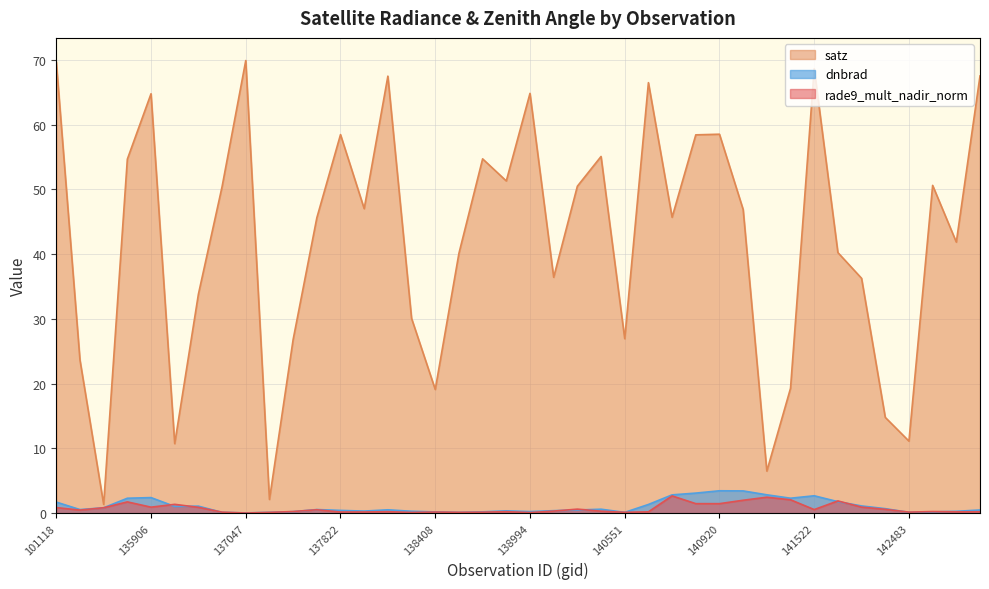

At how many categories does at least one series exceed 26?

31